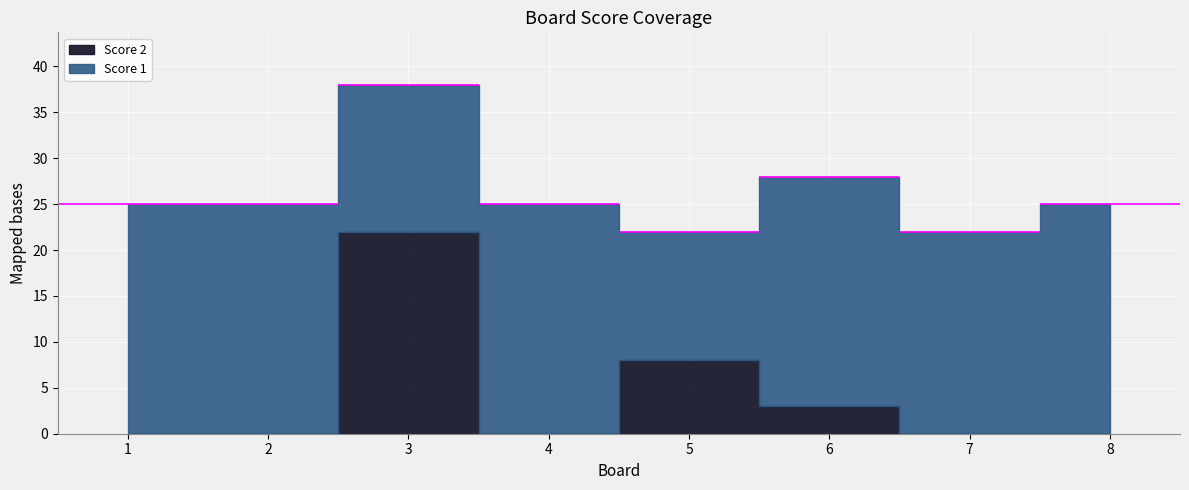

What is the value of the Score 1 point at the 5th from the left?

14